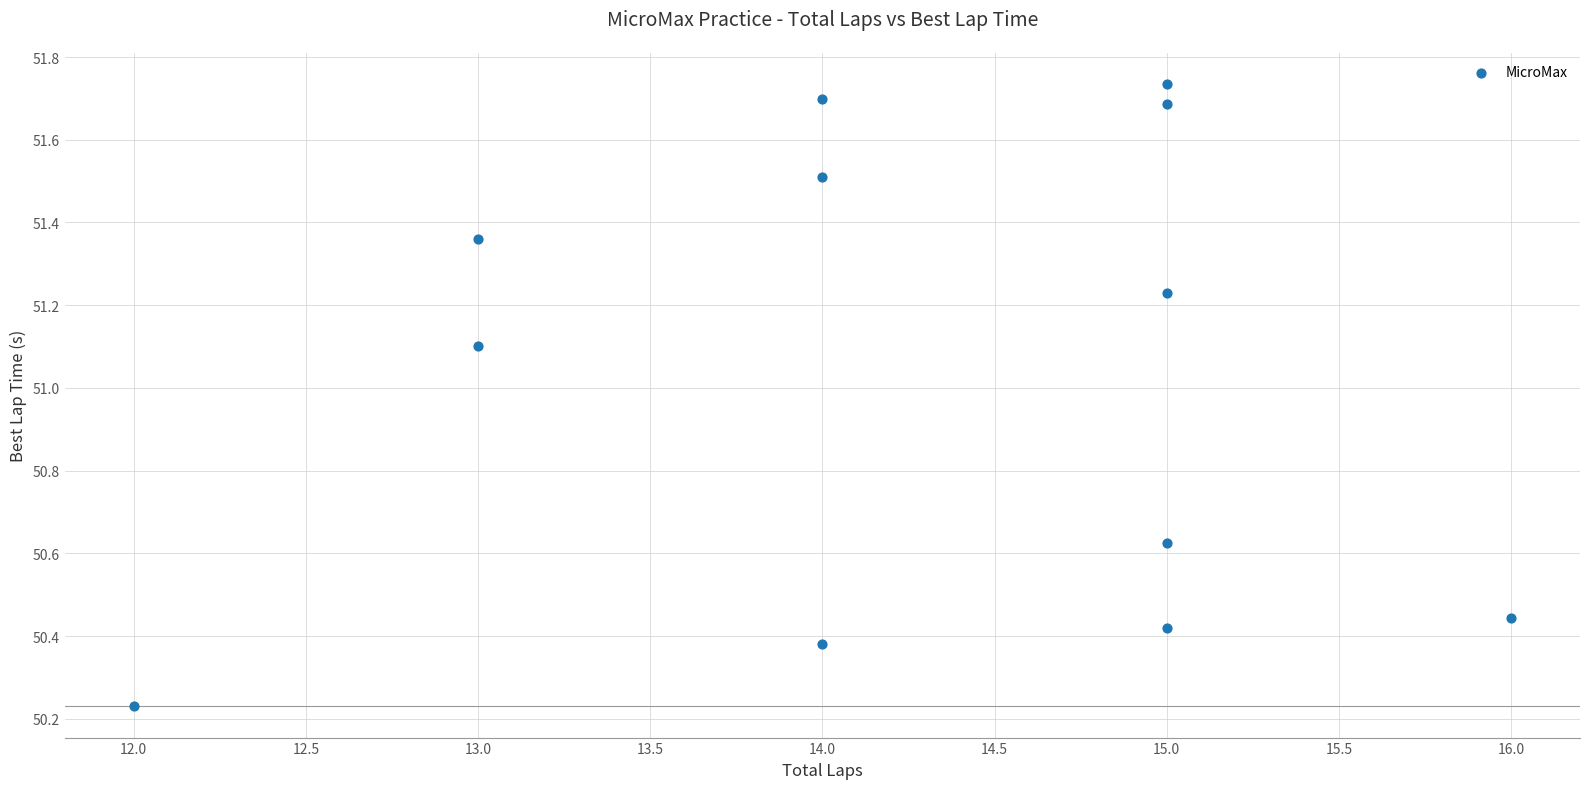

What is the range of X values (max minus min)?

4.0